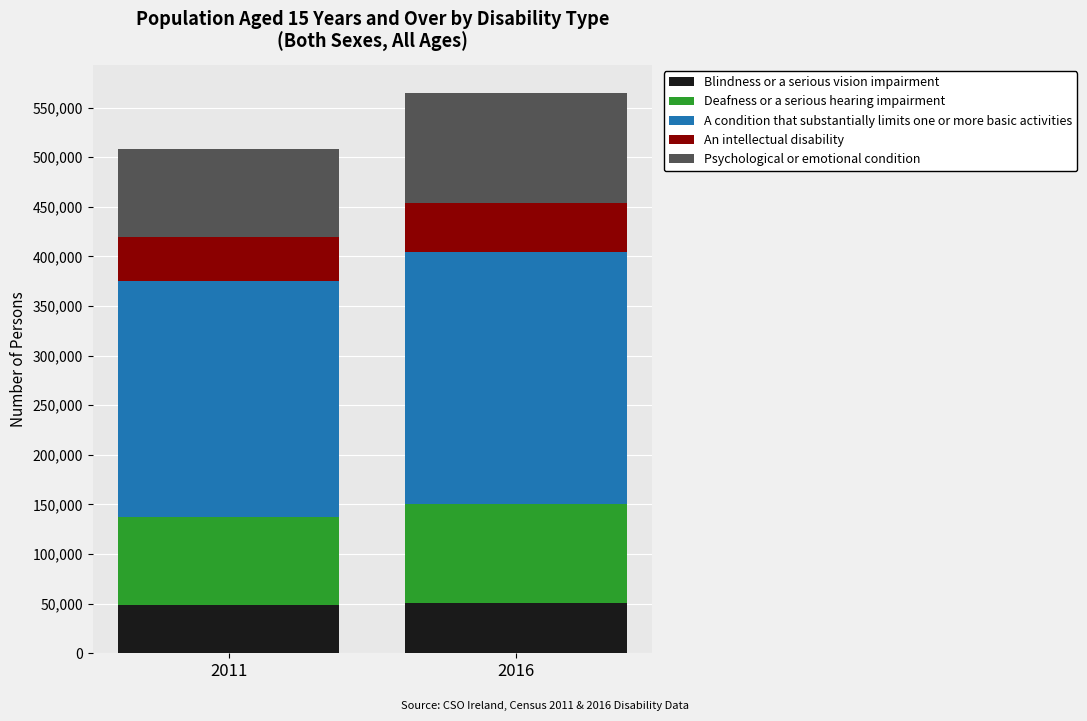

What is the total value across all series at 2016?

564933